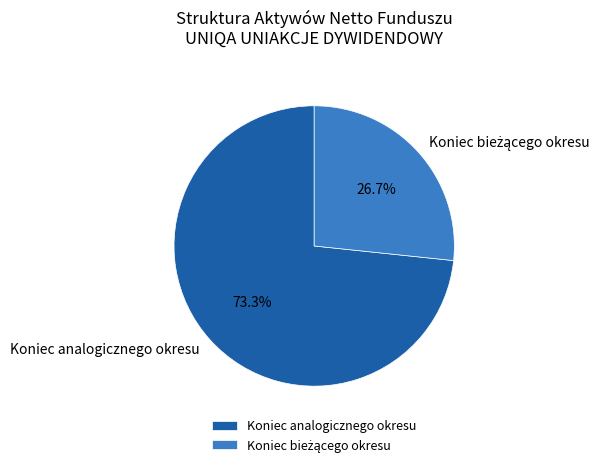

What is the largest slice in the pie chart?

Koniec analogicznego okresu